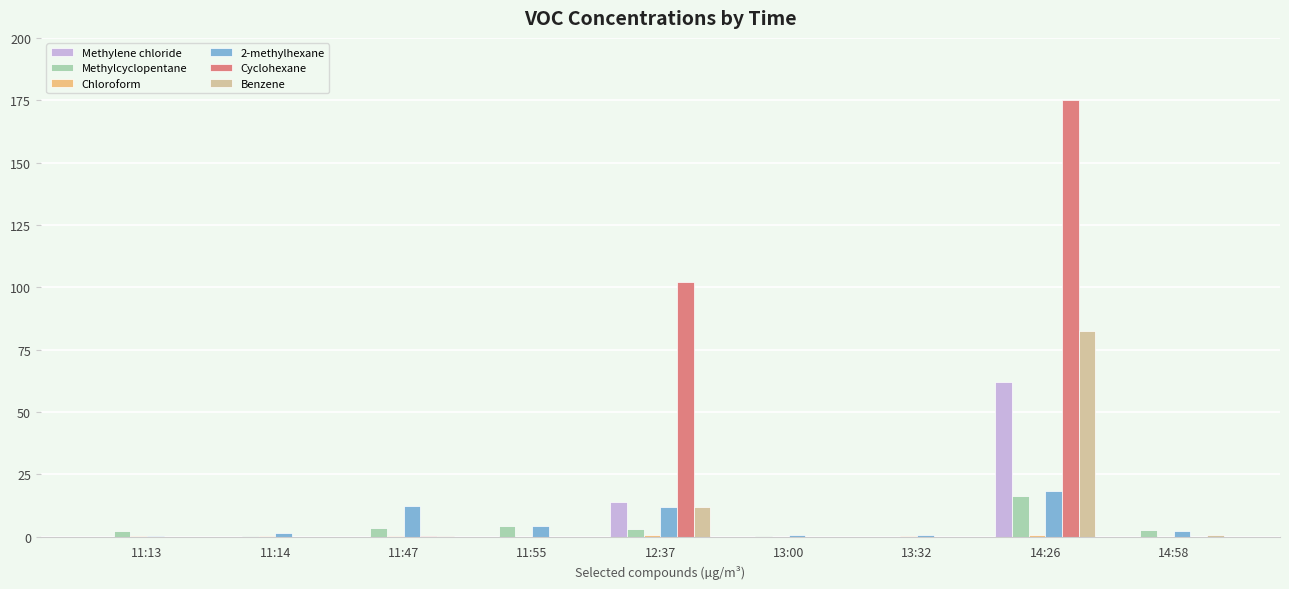

The value of Benzene at 14:26 is 82.4. True or false?

True